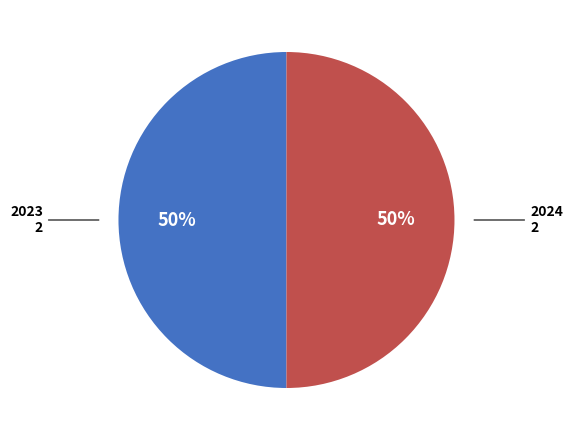

To the nearest percent, what is the average slice percentage?

50%